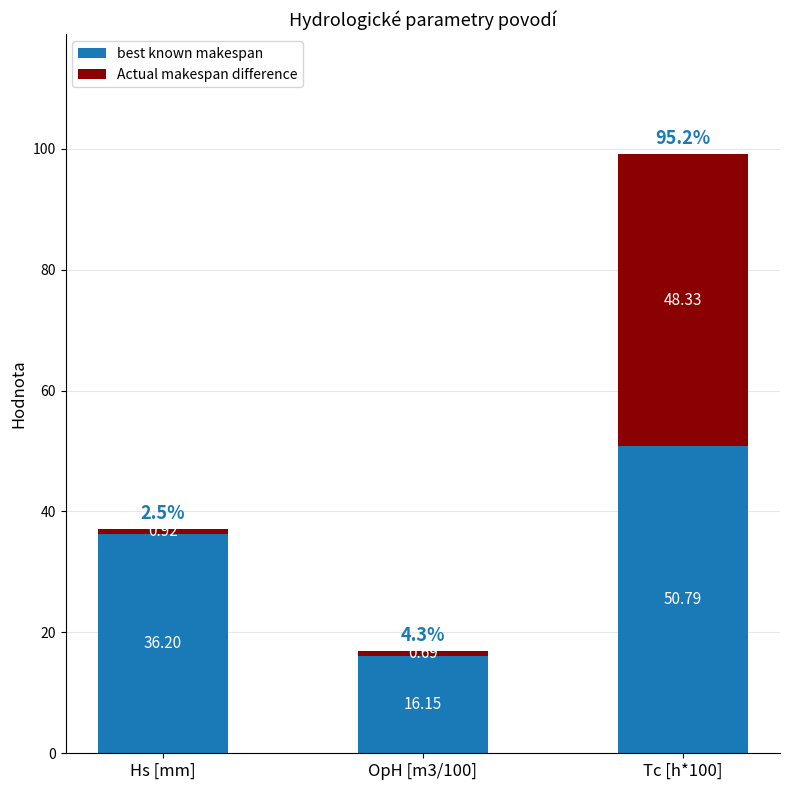

Where does the best known makespan series first go above 36?

Hs [mm]